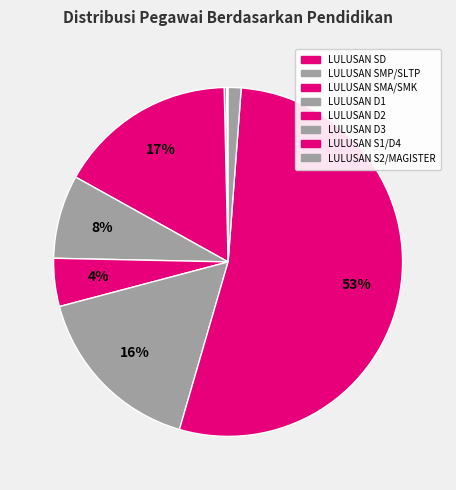

Rank the categories by value from highest to lowest.

LULUSAN S1/D4, LULUSAN SMA/SMK, LULUSAN D3, LULUSAN D1, LULUSAN D2, LULUSAN S2/MAGISTER, LULUSAN SMP/SLTP, LULUSAN SD